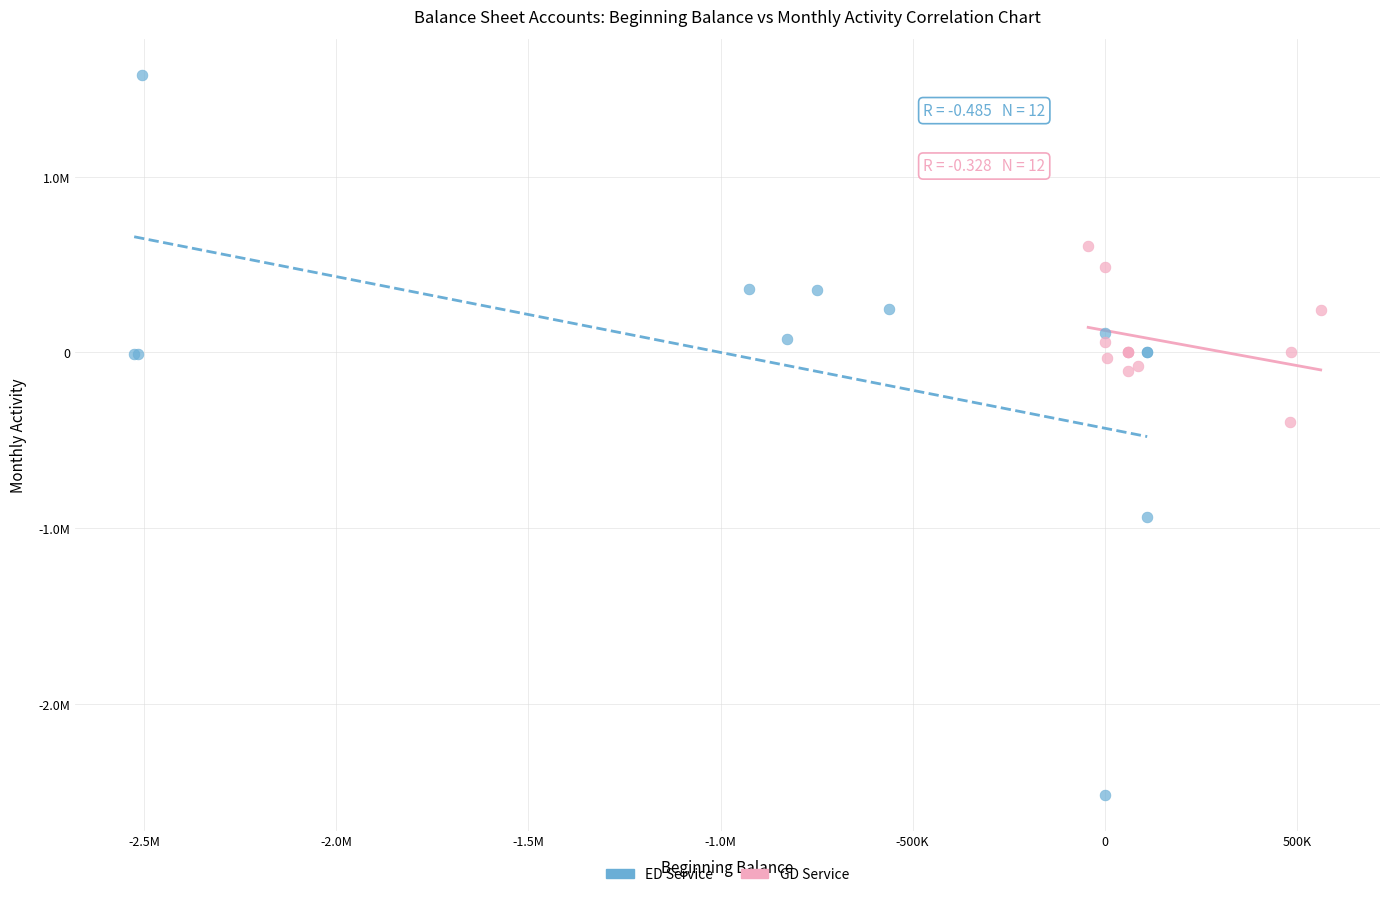

What are all the series names shown in the legend?

ED Service, GD Service